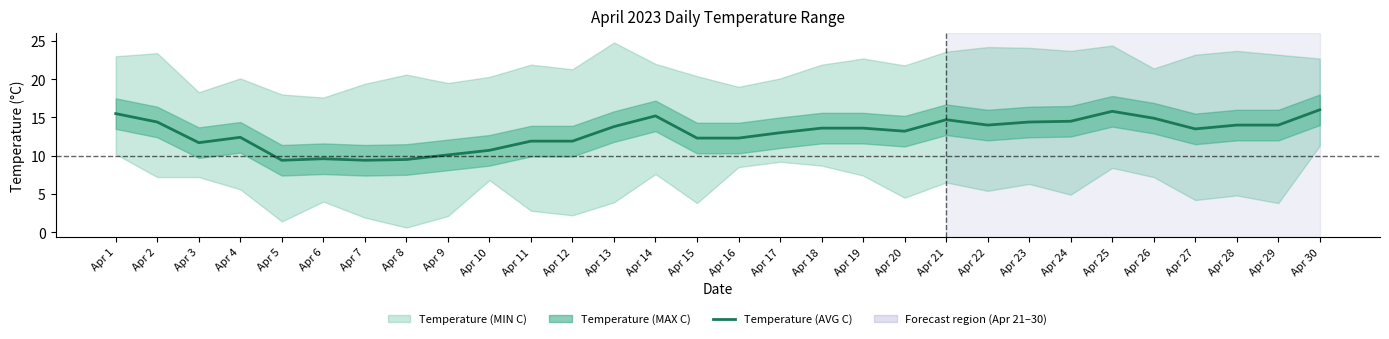

List the labels in order of value, smallest first.

Apr 5, Apr 7, Apr 8, Apr 6, Apr 9, Apr 10, Apr 3, Apr 11, Apr 12, Apr 15, Apr 16, Apr 4, Apr 17, Apr 20, Apr 27, Apr 18, Apr 19, Apr 13, Apr 22, Apr 28, Apr 29, Apr 2, Apr 23, Apr 24, Apr 21, Apr 26, Apr 14, Apr 1, Apr 25, Apr 30